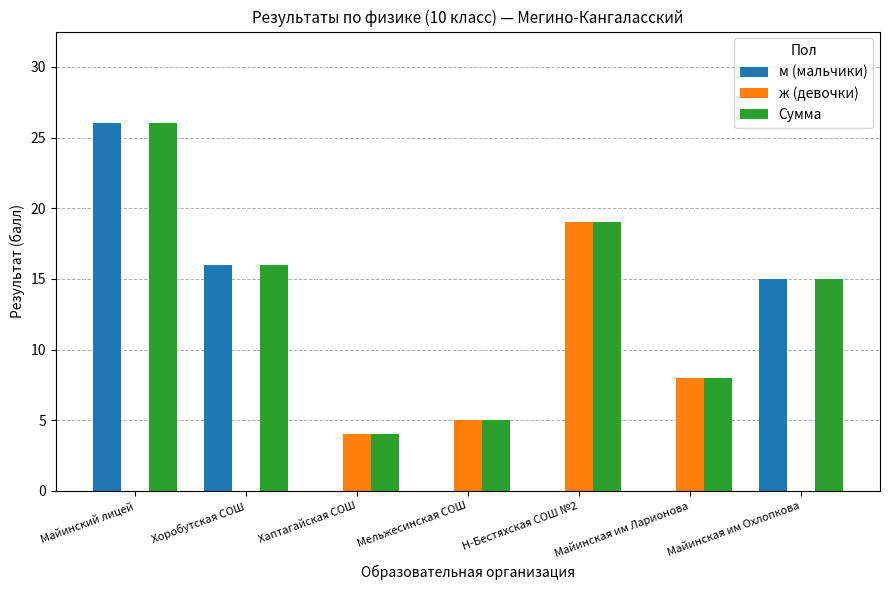

What is the total value across all series at Хоробутская СОШ?

32